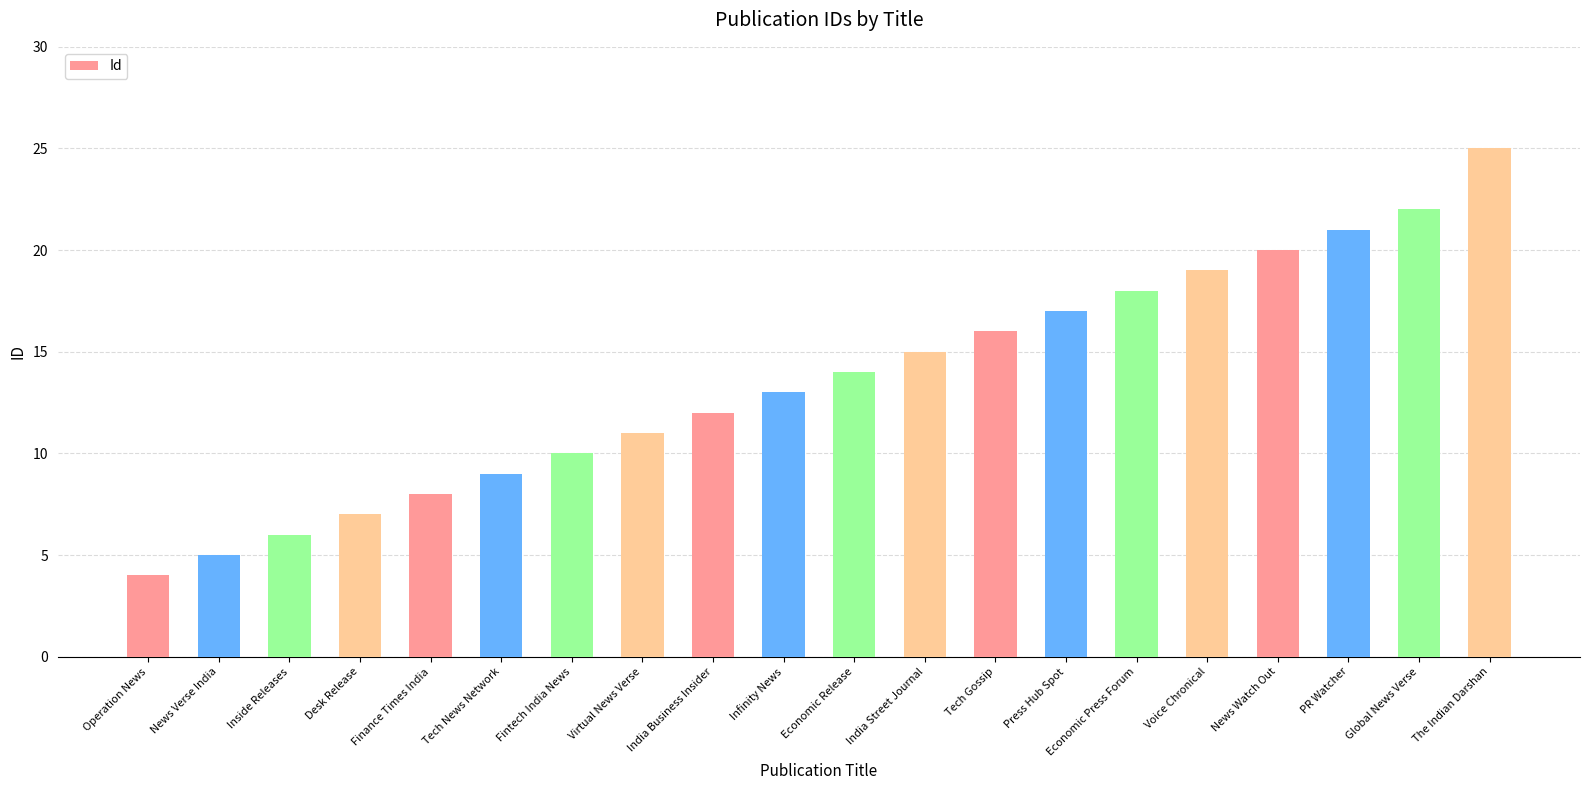

Approximately how many times larger is the value at Virtual News Verse compared to India Street Journal?

0.7